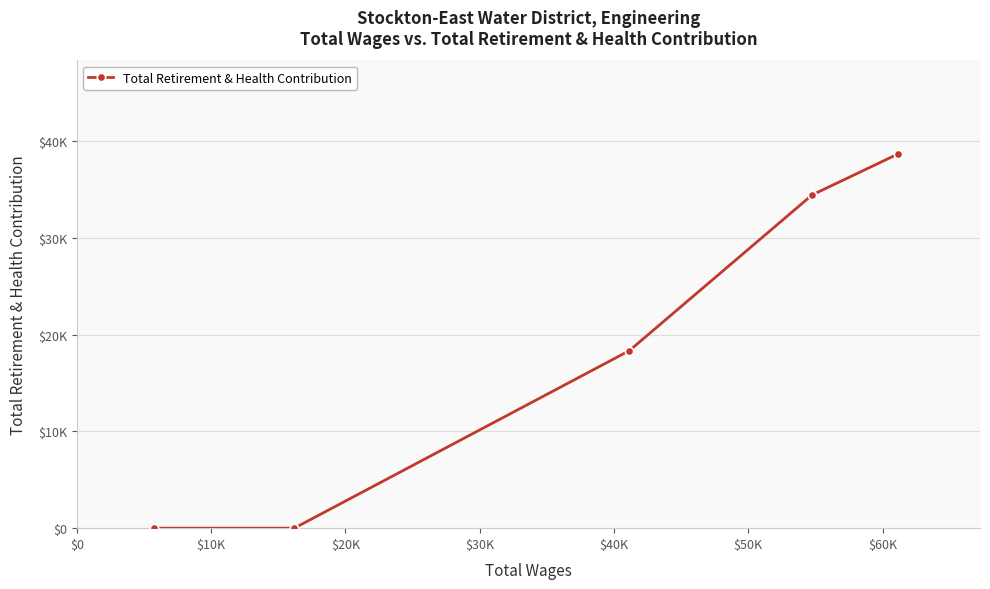

True or false: the data has more than 0 interior local peaks.

False